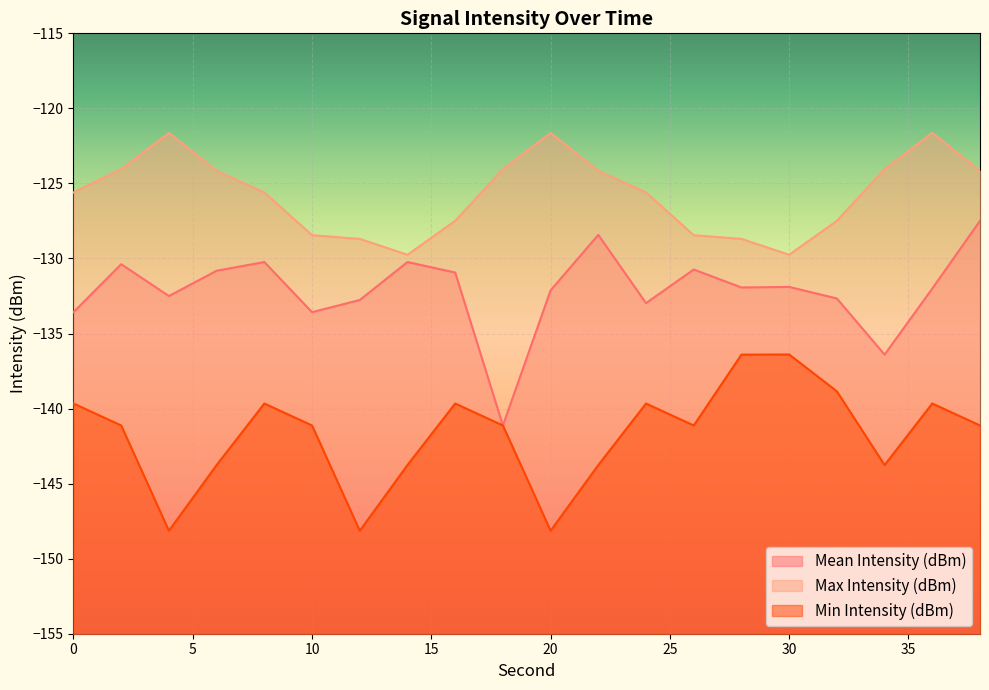

List the series in order of their overall mean, lowest first.

Min Intensity (dBm), Mean Intensity (dBm), Max Intensity (dBm)